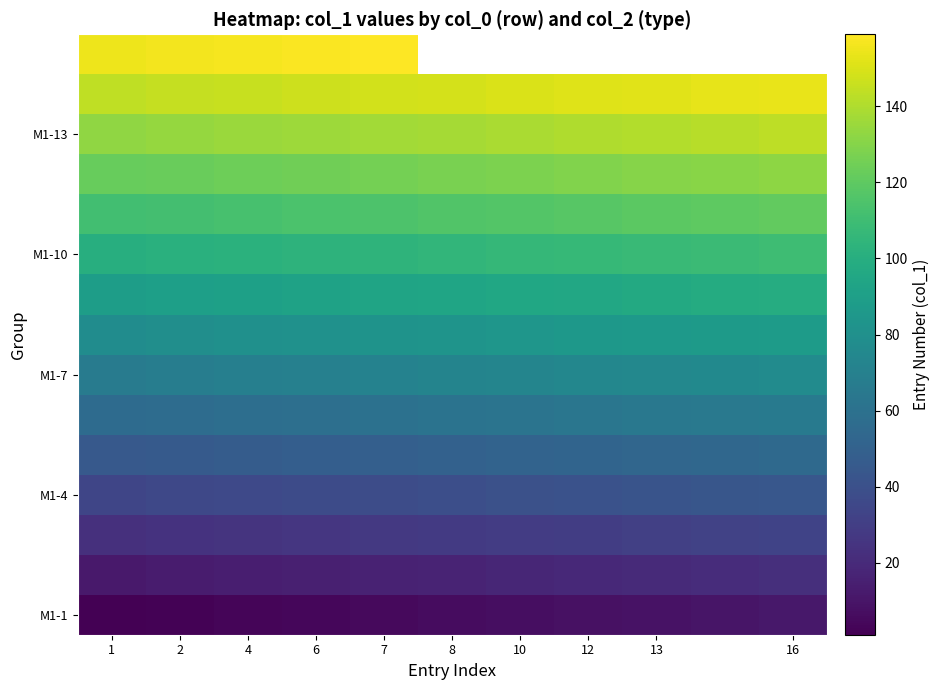

Which label corresponds to the largest value in the chart?

7